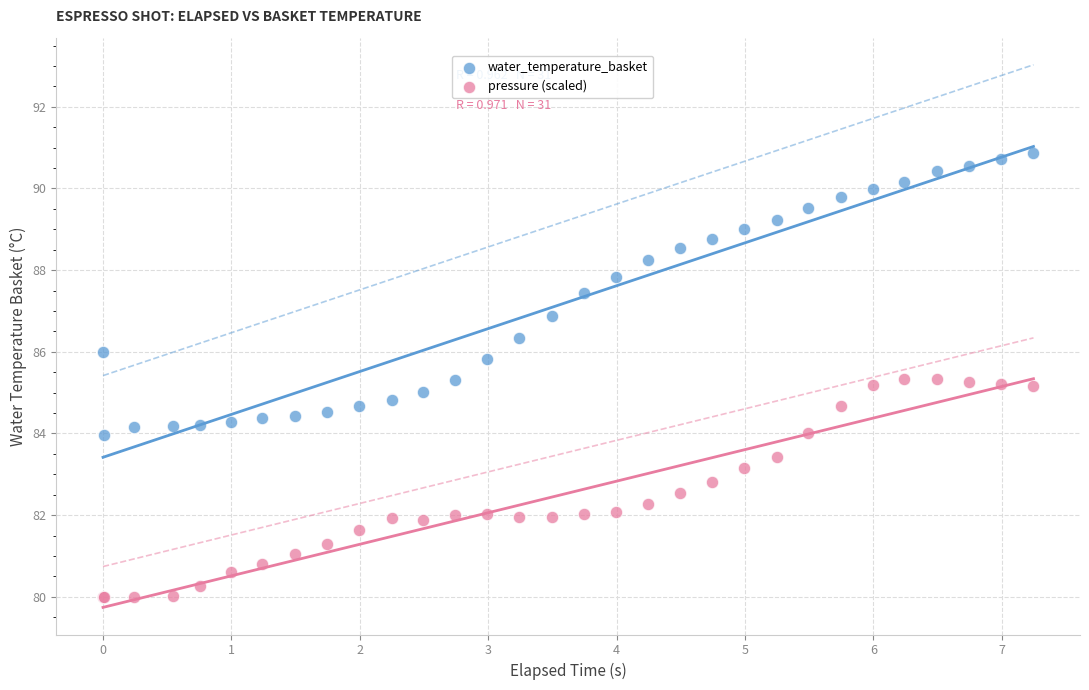

What are all the series names shown in the legend?

water_temperature_basket, pressure (scaled)